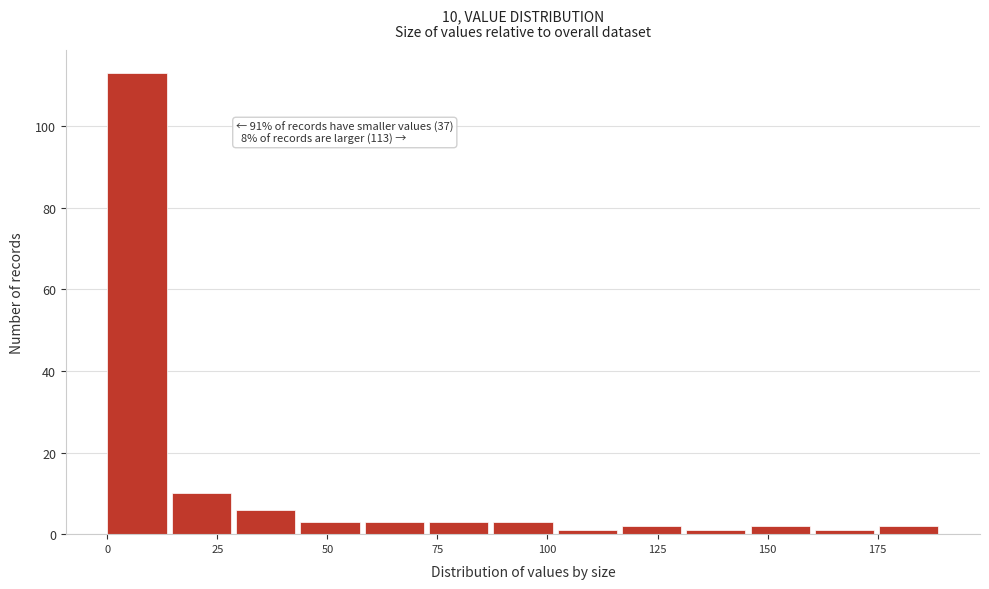

Around what value on the x-axis is the tallest bar? Give the approximate position of its centre, as read against the axis.

5